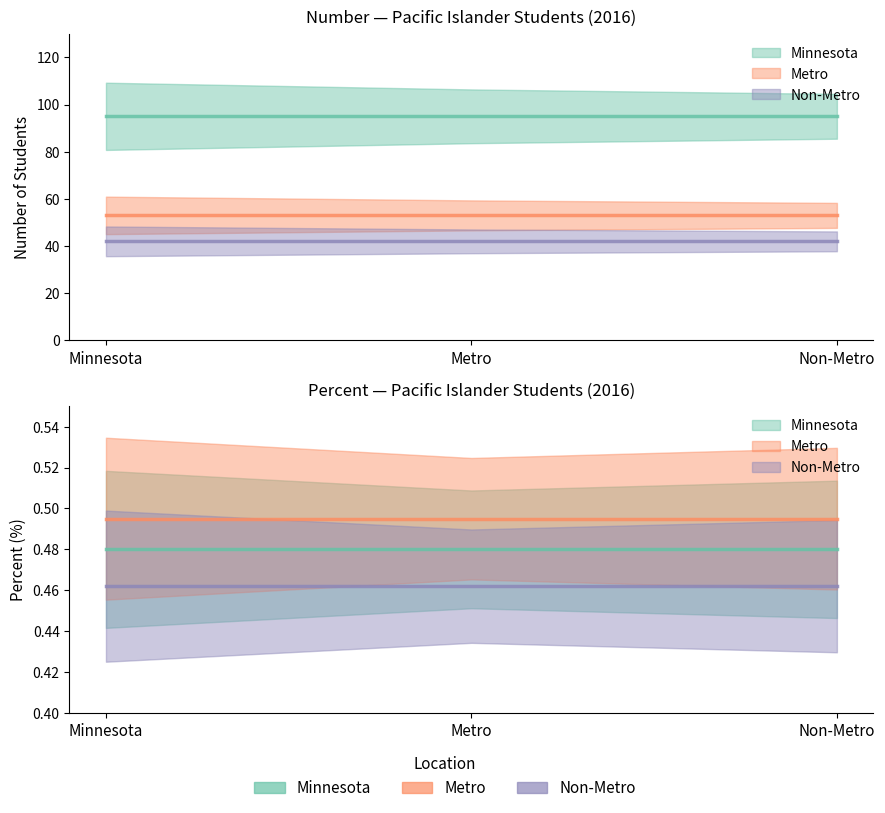

Is this an area chart (filled region under the line)?

No